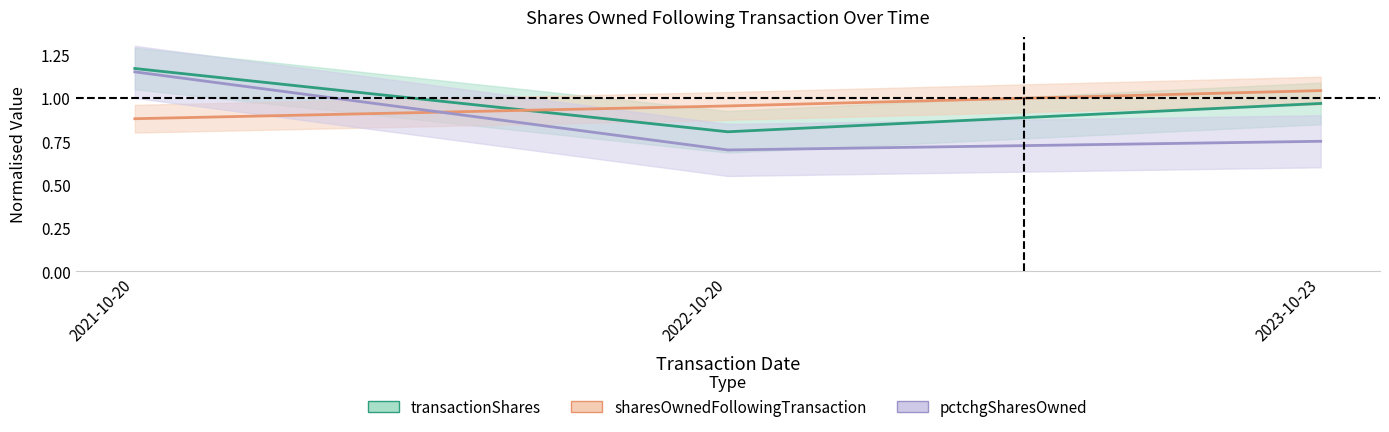

At how many categories does at least one series exceed 1?

2